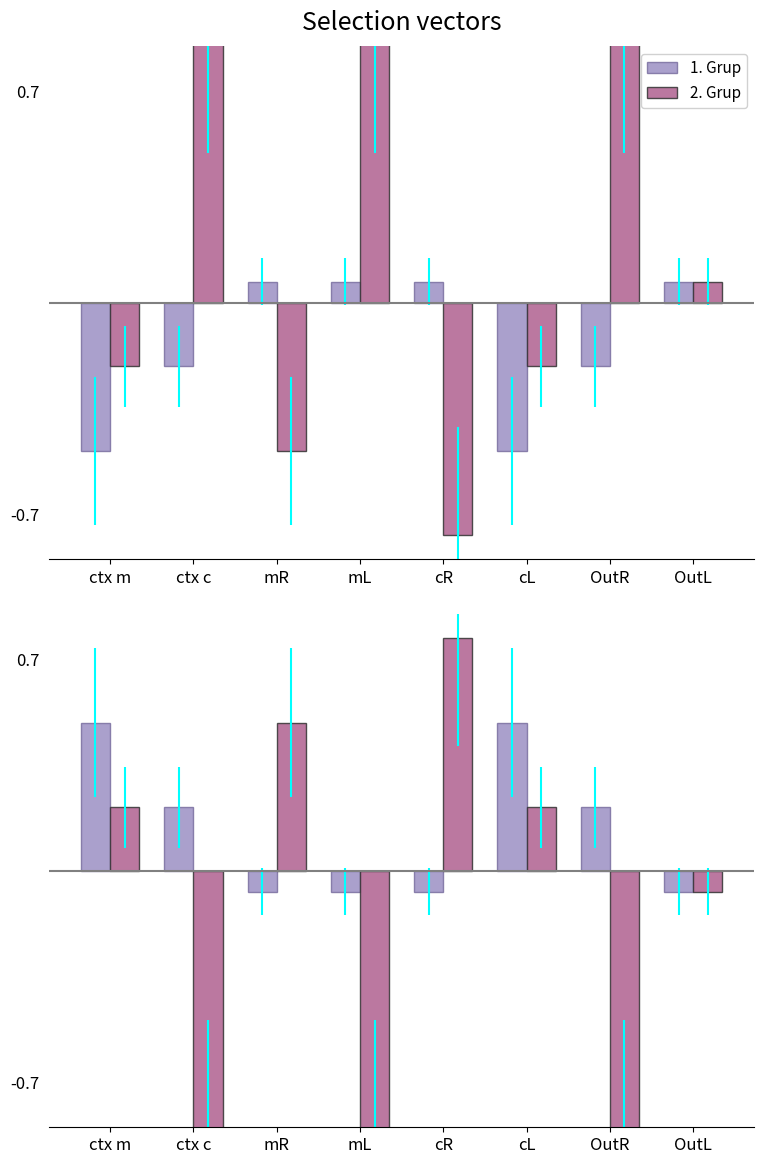

Which has a higher value, mL or OutL?

mL